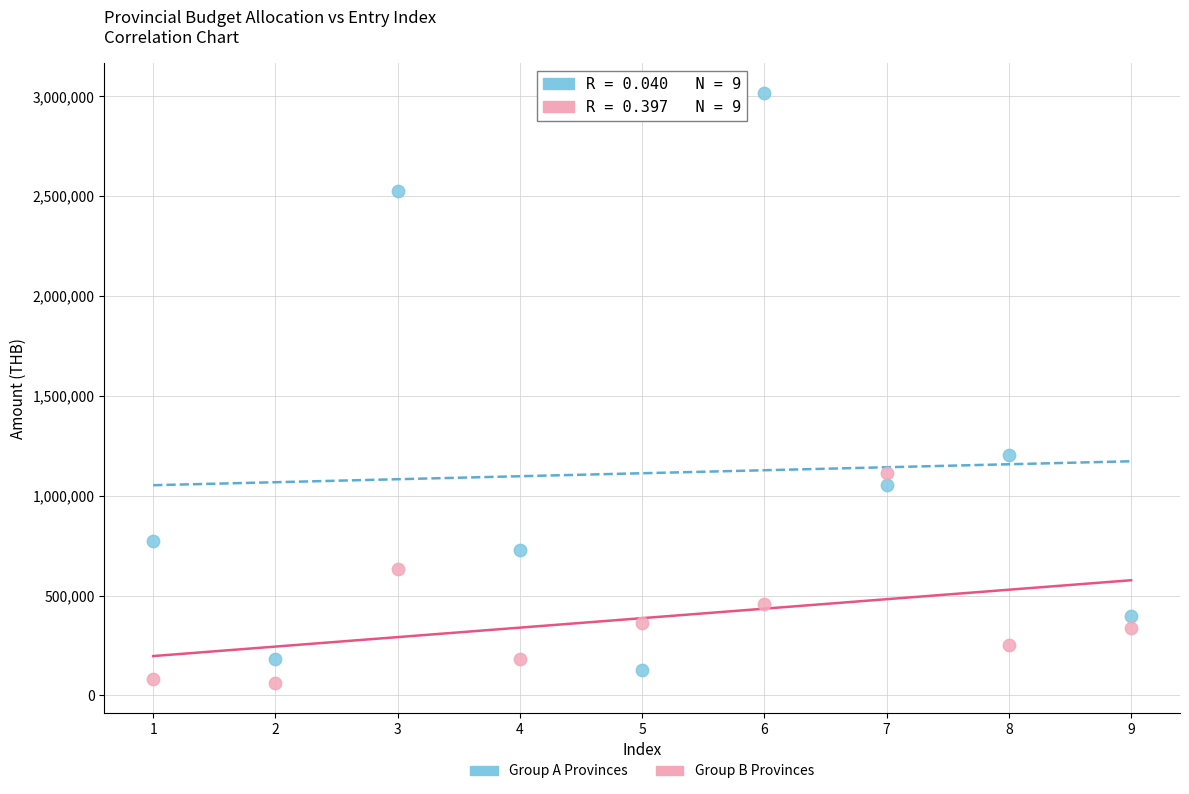

In the Group A Provinces series, what Y value is closest to 1571768?

1204207.8